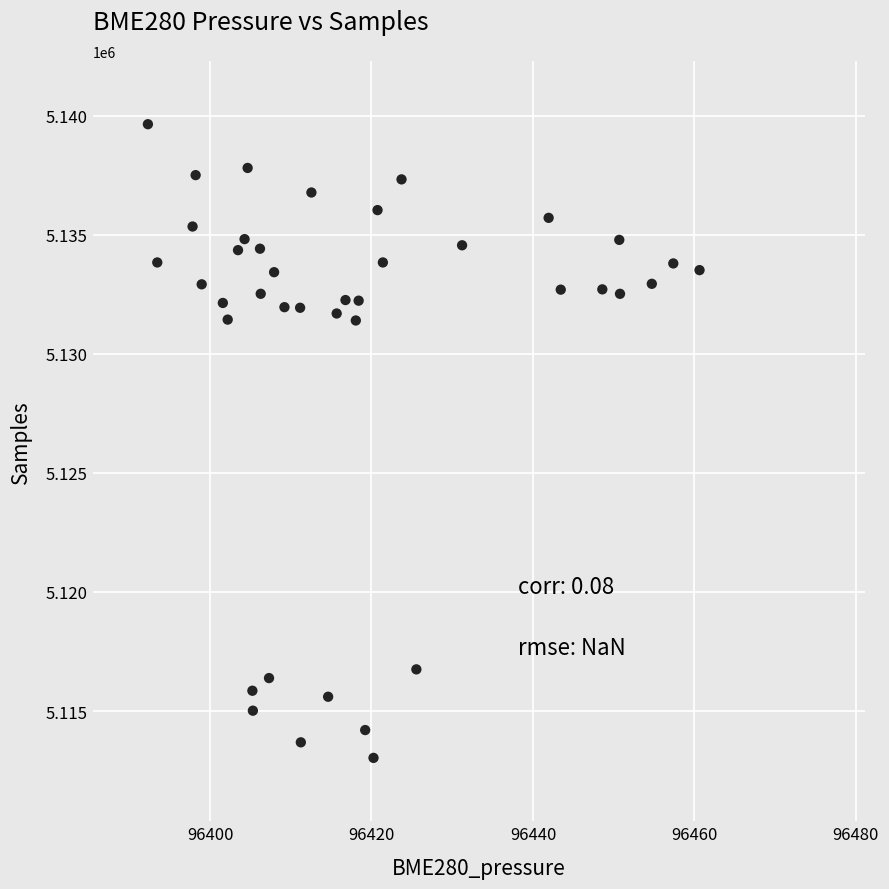

What is the range of Y values (max minus min)?

26608